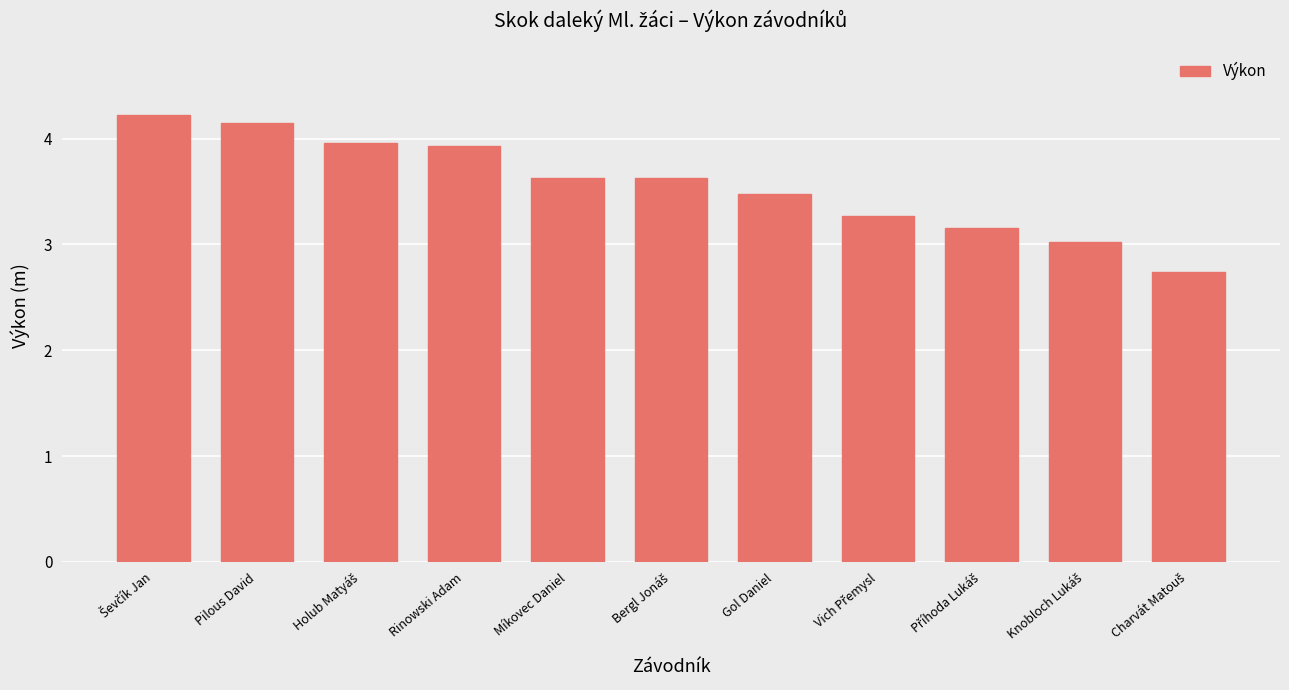

The value at Pilous David is 4.2. True or false?

True